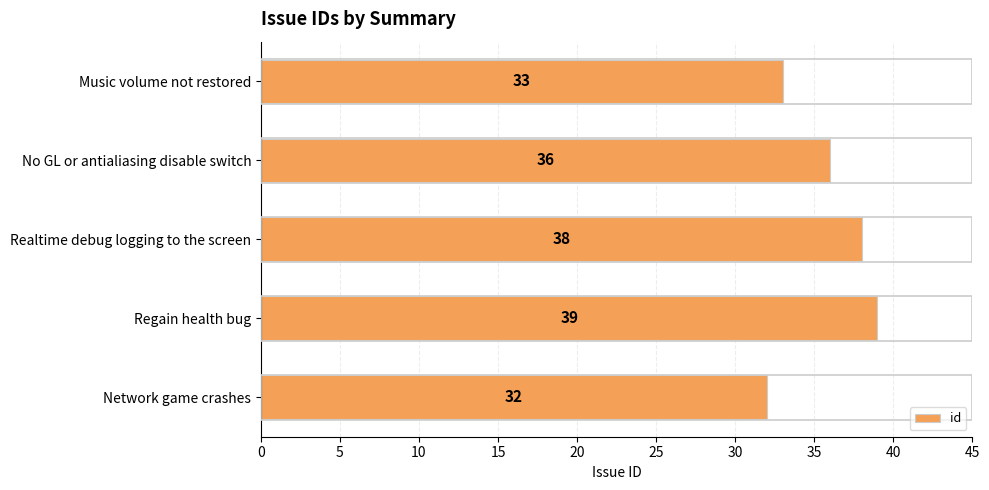

Approximately how many times larger is the value at Network game crashes compared to Music volume not restored?

1.0